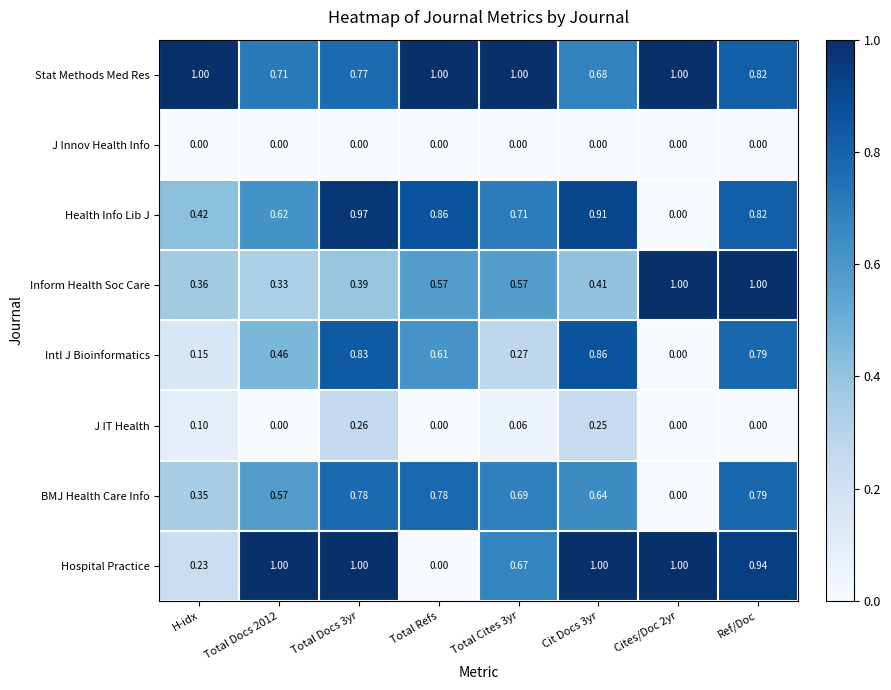

Is the value of J Innov Health Info at Total Docs 3yr greater than the value of Hospital Practice at Total Cites 3yr?

No